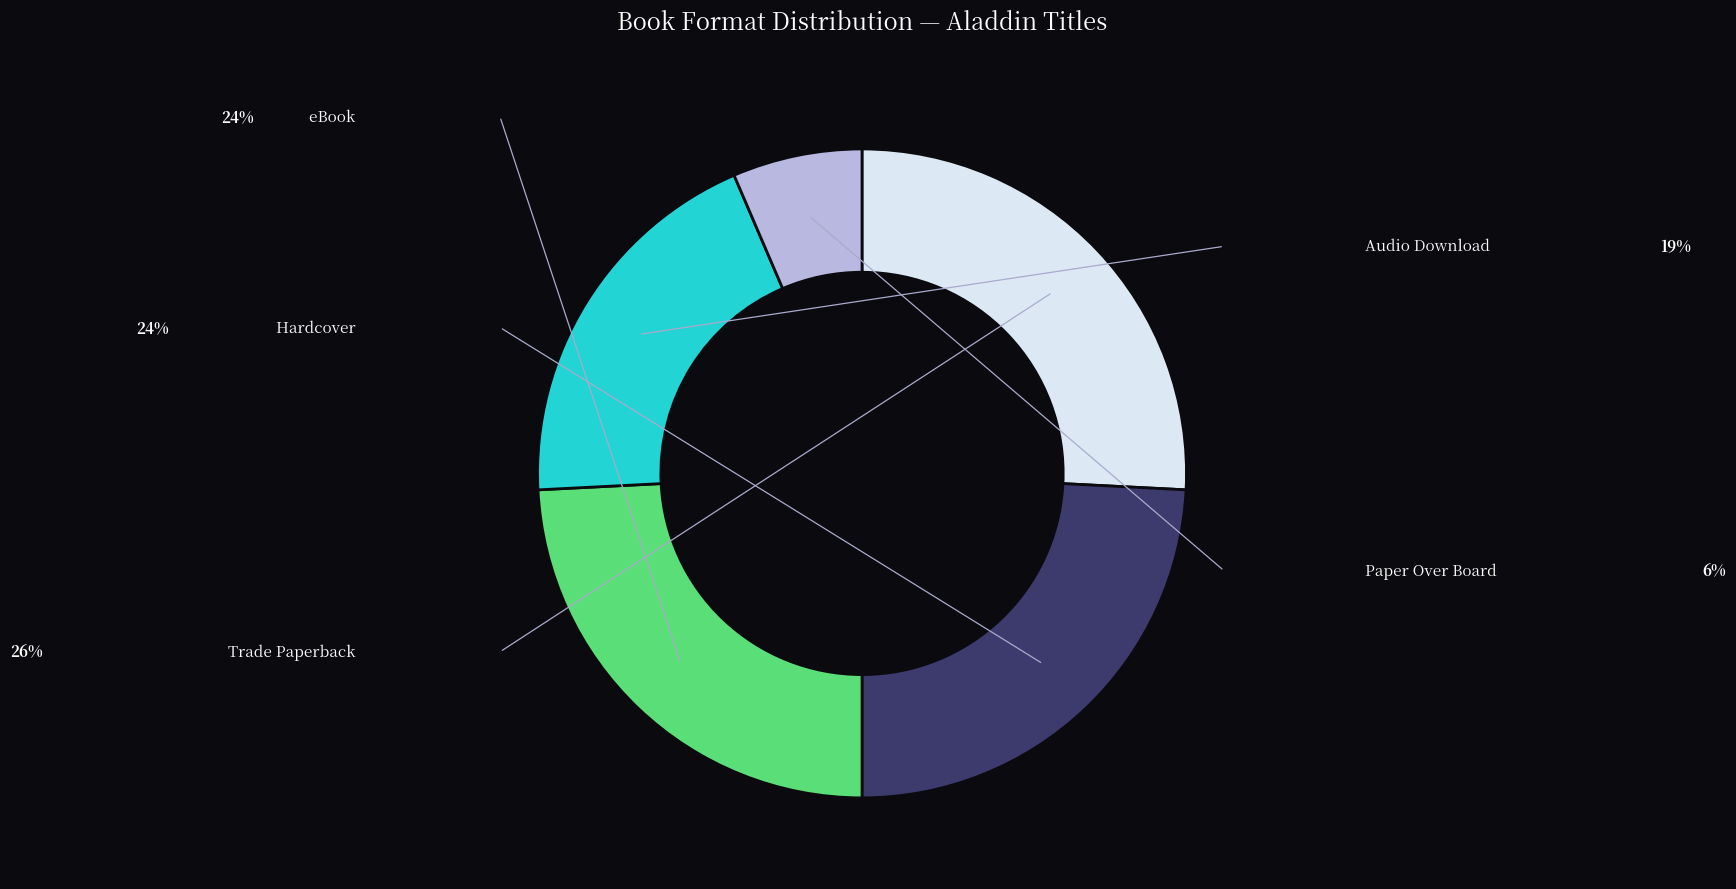

How many segments does this pie chart have?

5